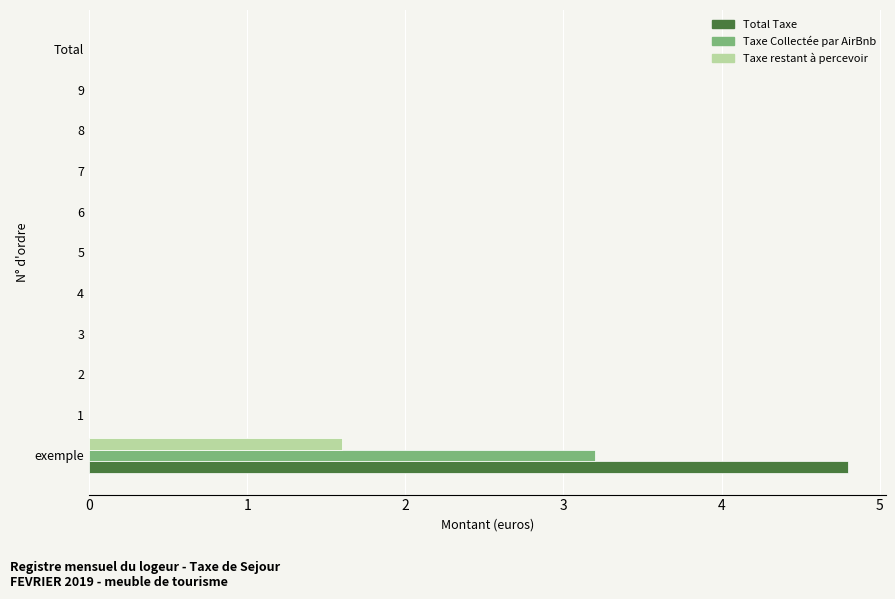

What is the maximum value shown in the chart?

4.8